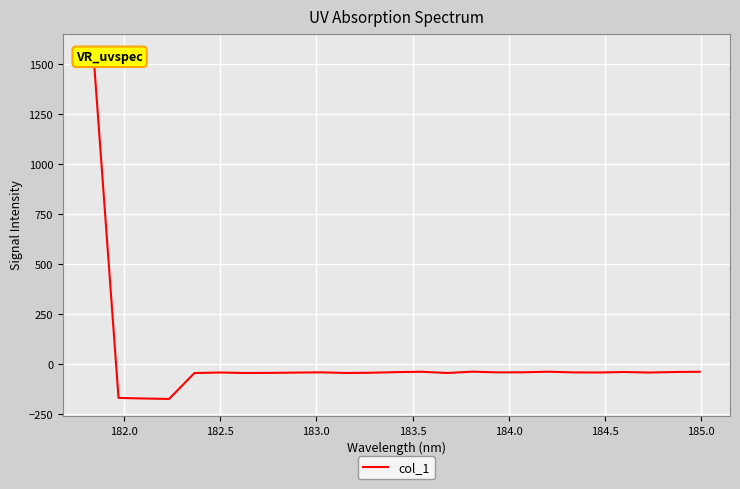

How many values are below zero?

24